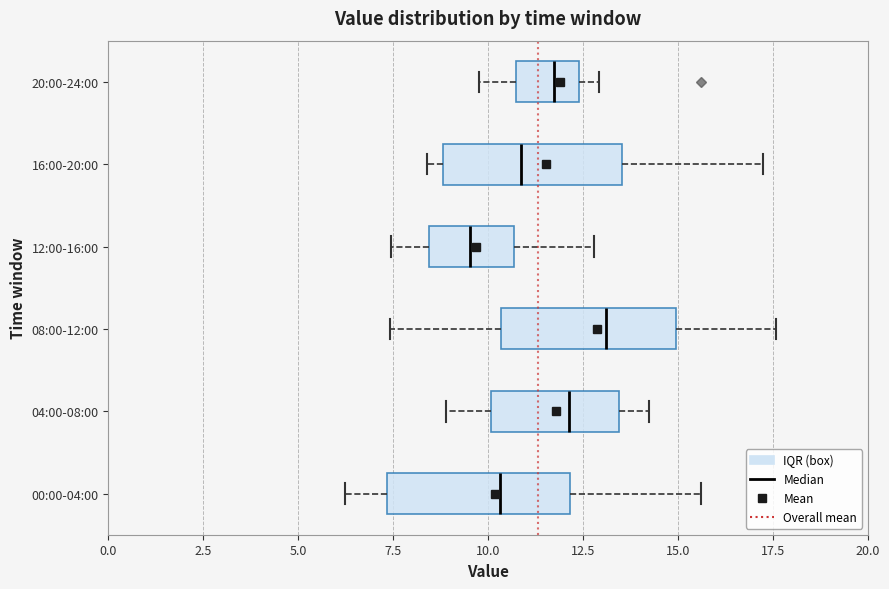

Where does the right whisker of the box for 20:00-24:00 end on the x-axis? The values are not printed on the chart, so give them approximately, as read against the axis.

13.0